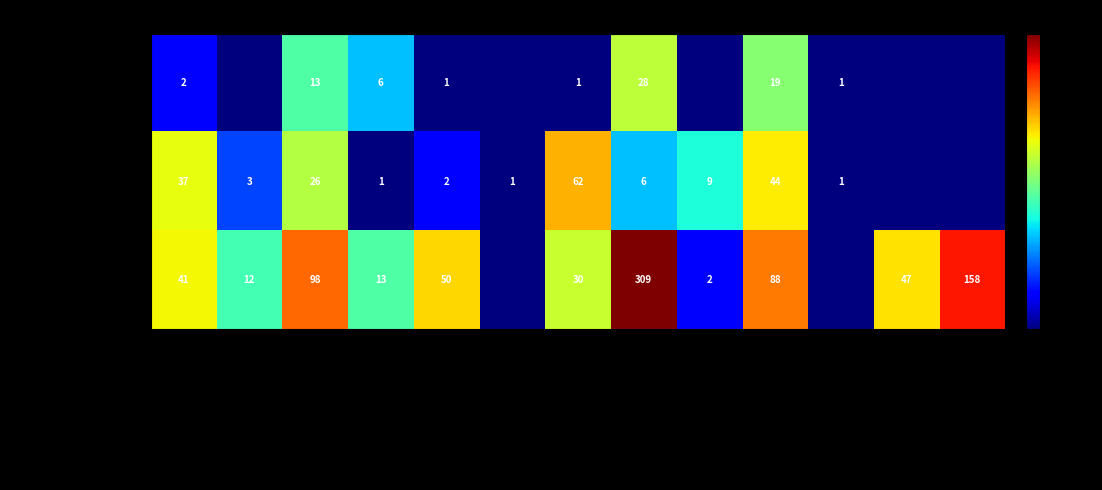

Count the number of data series in this chart.

3